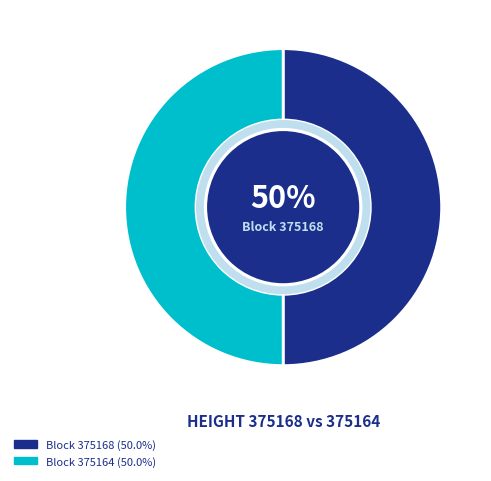

To the nearest percent, what is the average slice percentage?

50%